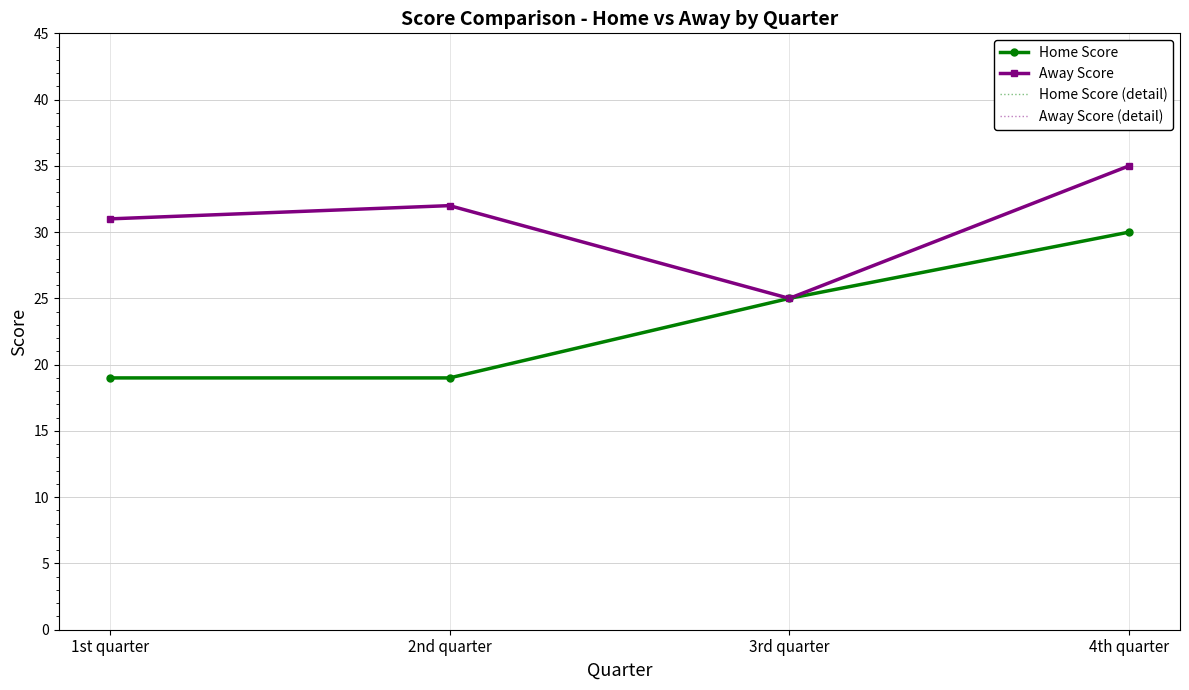

What is the difference between the Away Score (detail) values at 4th quarter and 1st quarter?

4